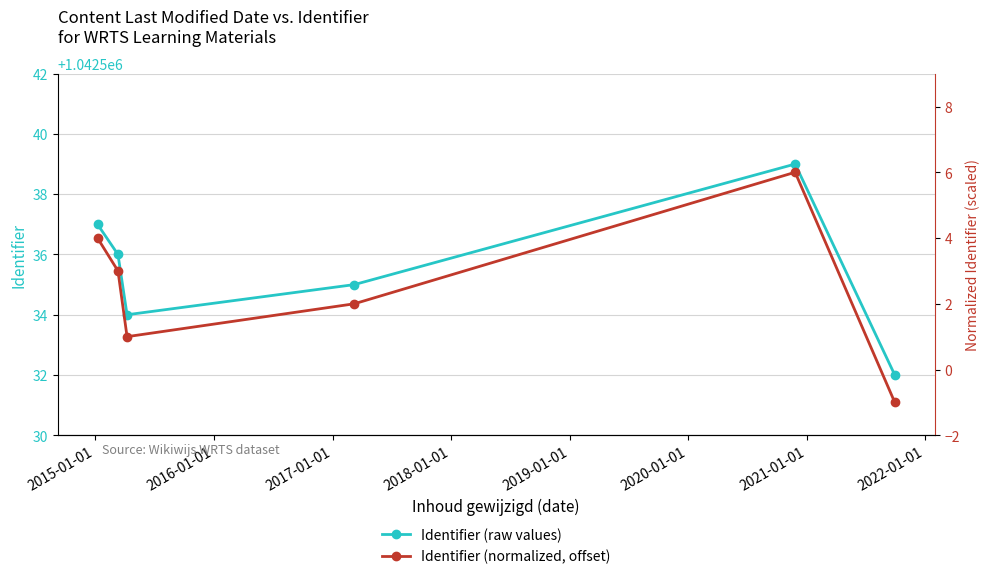

How many interior local peaks does the Identifier (raw values) series have?

1